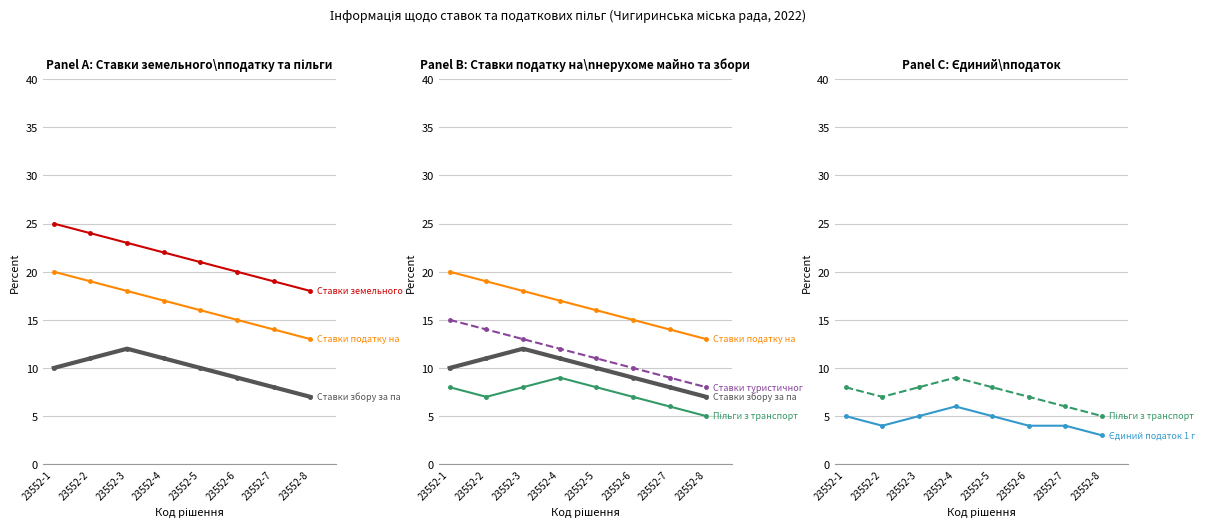

How many lines are shown in the chart?

6